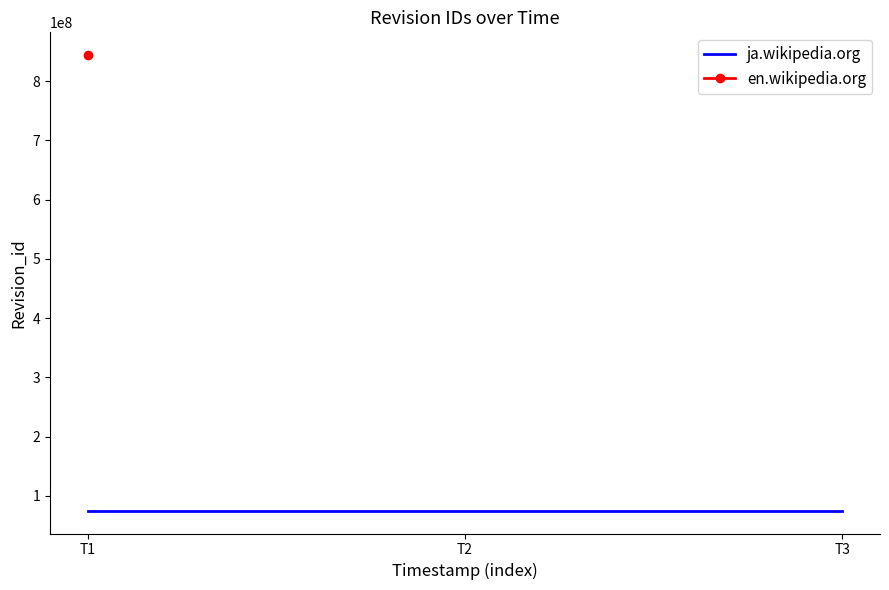

What is the sum of the values at T2 and T1?

149539746